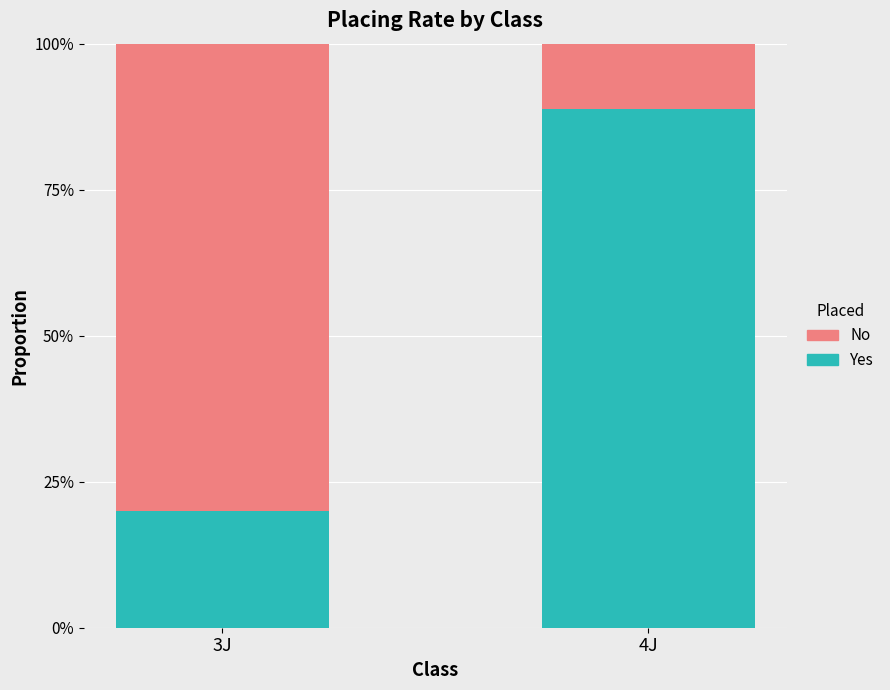

Read the Yes value at 4J.

0.9